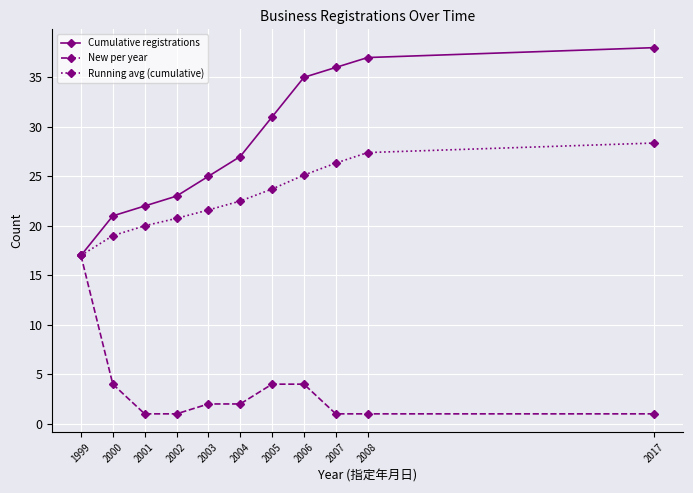

Which series has the widest spread of values?

Cumulative registrations